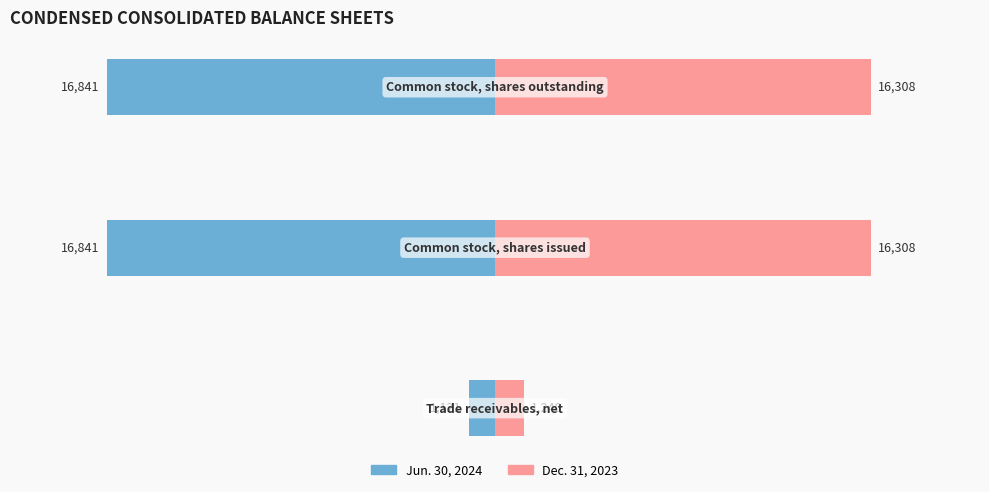

What is the approximate value of Jun. 30, 2024 at −20000, to the nearest 50?

-16850